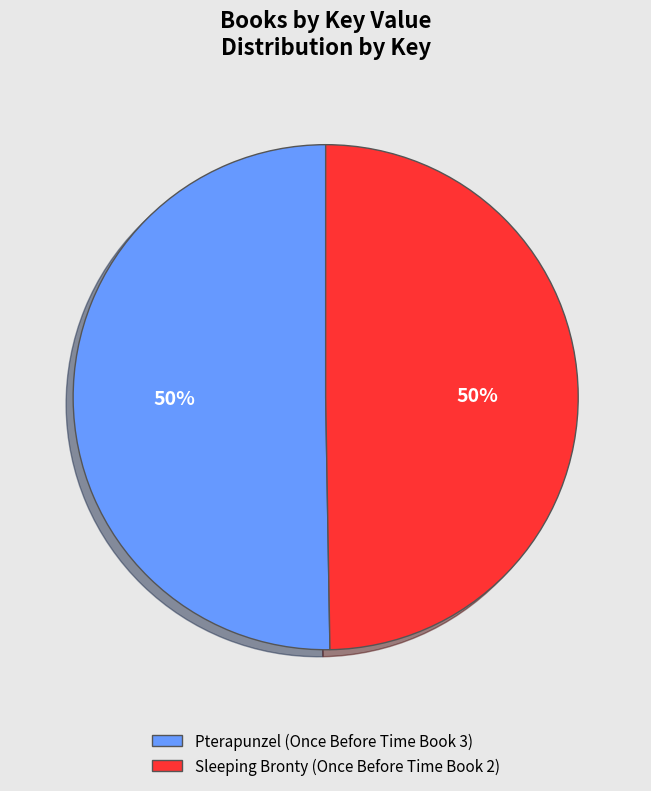

True or false: Pterapunzel (Once Before Time Book 3) accounts for 50% of the total.

True